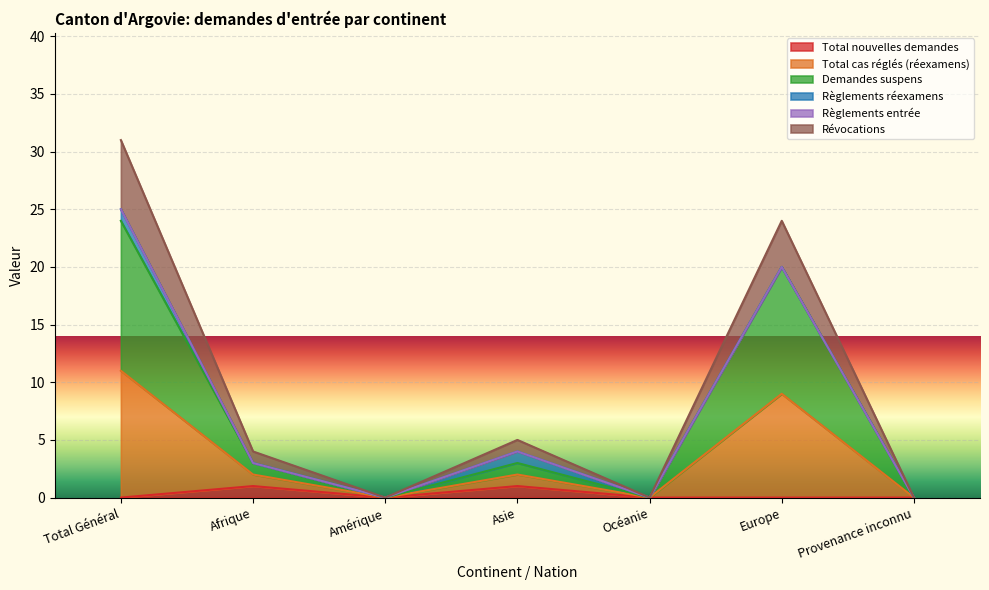

What is the greatest value displayed?

31